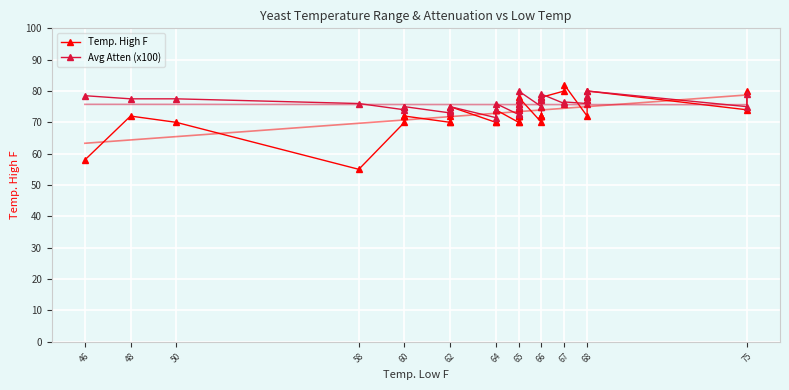

How many lines are shown in the chart?

2